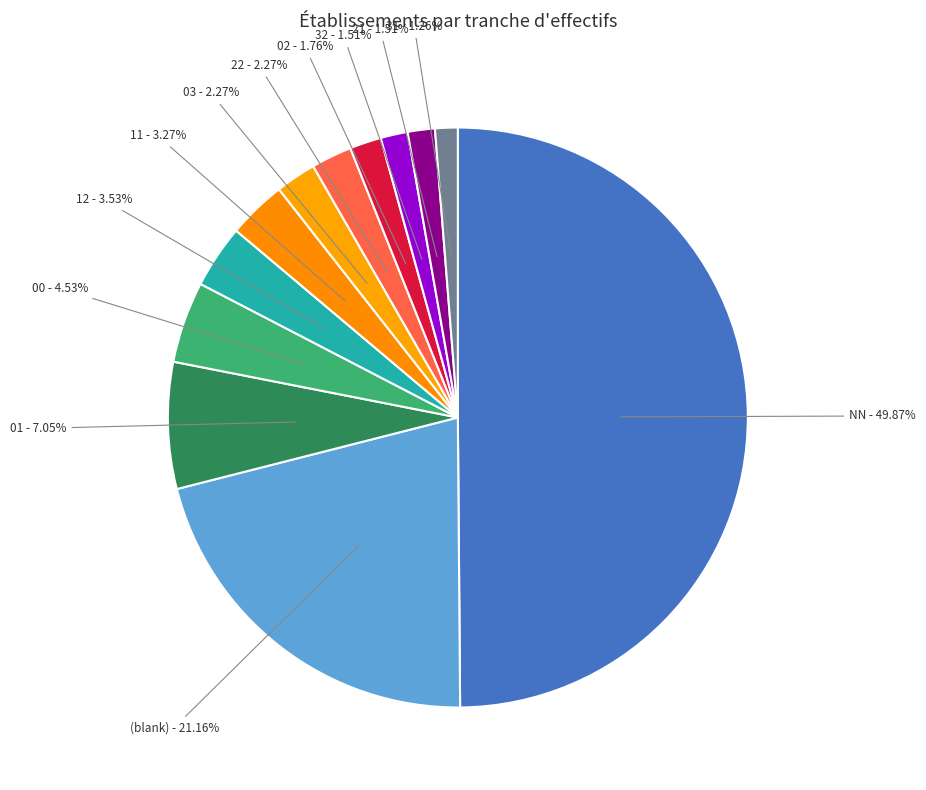

How many segments does this pie chart have?

12